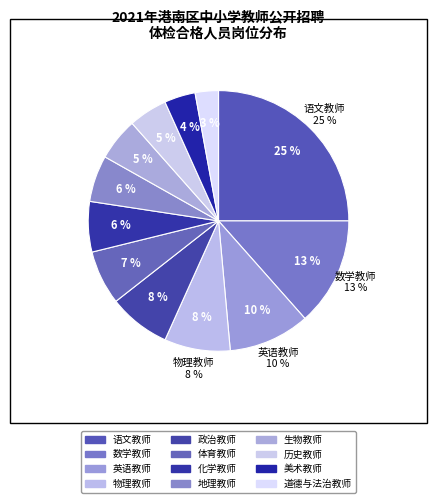

To the nearest percent, what portion does 体育教师 represent?

7%